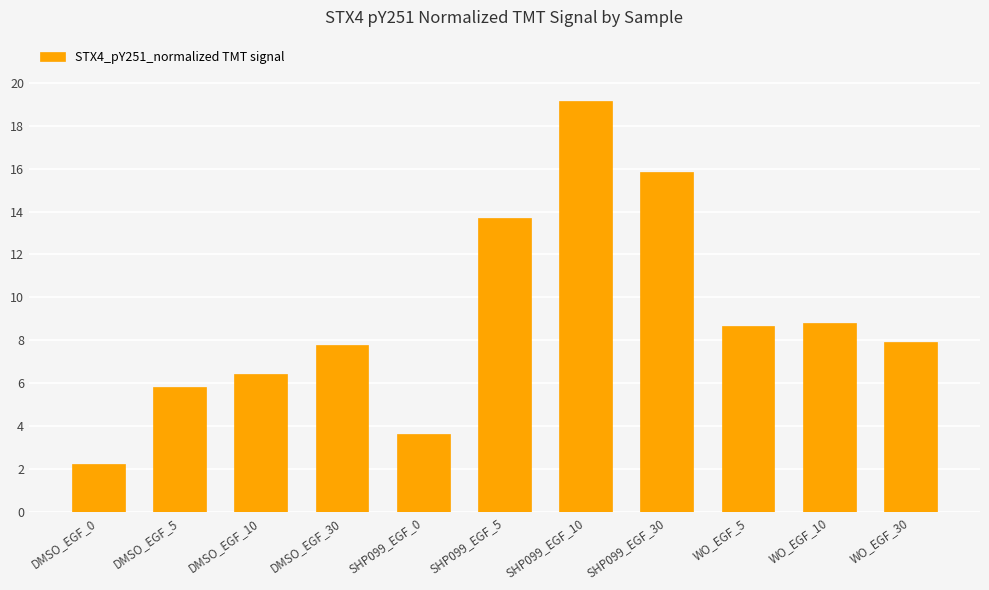

How many bars are there in total?

11